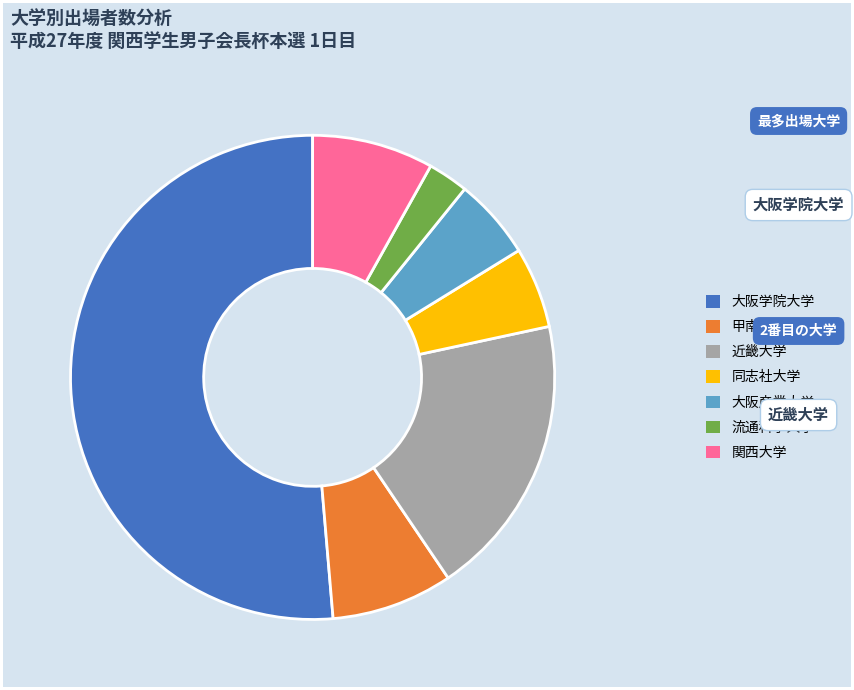

True or false: 関西大学 accounts for 28% of the total.

False